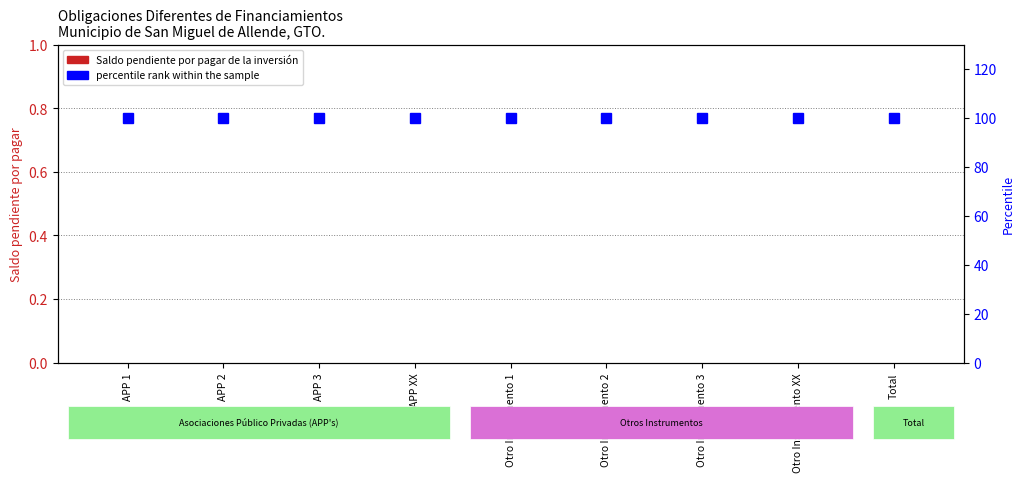

Rank the categories by Saldo pendiente por pagar de la inversión value from highest to lowest.

APP 1, APP 2, APP 3, APP XX, Otro Instrumento 1, Otro Instrumento 2, Otro Instrumento 3, Otro Instrumento XX, Total